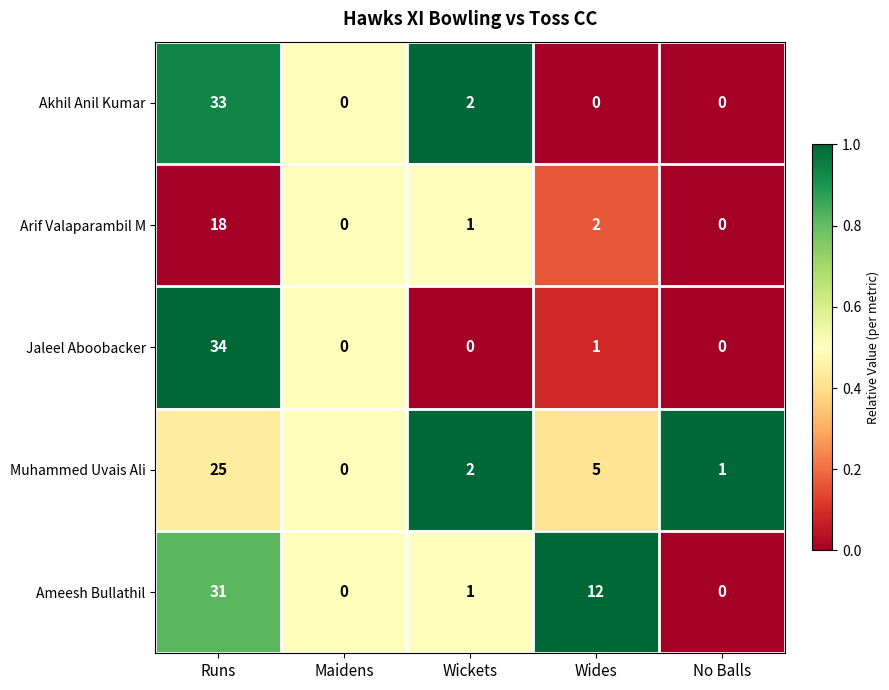

What is the average value of the Muhammed Uvais Ali series?

7